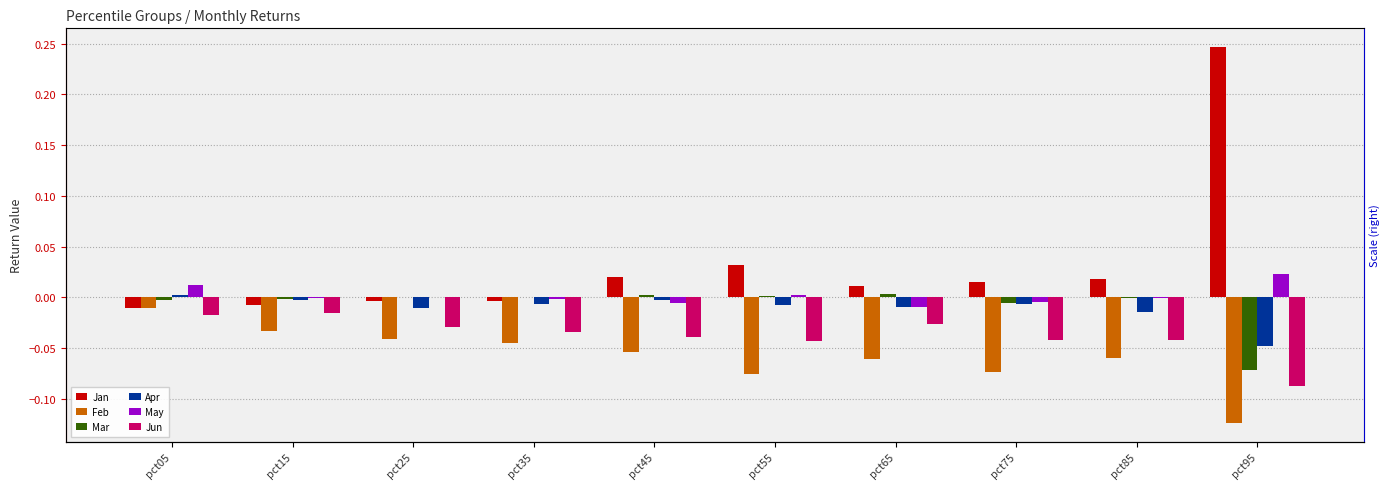

Reading right to left, transcribe all the data shown in this chart.

Jan: pct95=0.2	pct85=0.0	pct75=0.0	pct65=0.0	pct55=0.0	pct45=0.0	pct35=-0.0	pct25=-0.0	pct15=-0.0	pct05=-0.0
Feb: pct95=-0.1	pct85=-0.1	pct75=-0.1	pct65=-0.1	pct55=-0.1	pct45=-0.1	pct35=-0.0	pct25=-0.0	pct15=-0.0	pct05=-0.0
Mar: pct95=-0.1	pct85=-0.0	pct75=-0.0	pct65=0.0	pct55=0.0	pct45=0.0	pct35=0.0	pct25=0.0	pct15=-0.0	pct05=-0.0
Apr: pct95=-0.0	pct85=-0.0	pct75=-0.0	pct65=-0.0	pct55=-0.0	pct45=-0.0	pct35=-0.0	pct25=-0.0	pct15=-0.0	pct05=0.0
May: pct95=0.0	pct85=-0.0	pct75=-0.0	pct65=-0.0	pct55=0.0	pct45=-0.0	pct35=-0.0	pct25=0.0	pct15=-0.0	pct05=0.0
Jun: pct95=-0.1	pct85=-0.0	pct75=-0.0	pct65=-0.0	pct55=-0.0	pct45=-0.0	pct35=-0.0	pct25=-0.0	pct15=-0.0	pct05=-0.0